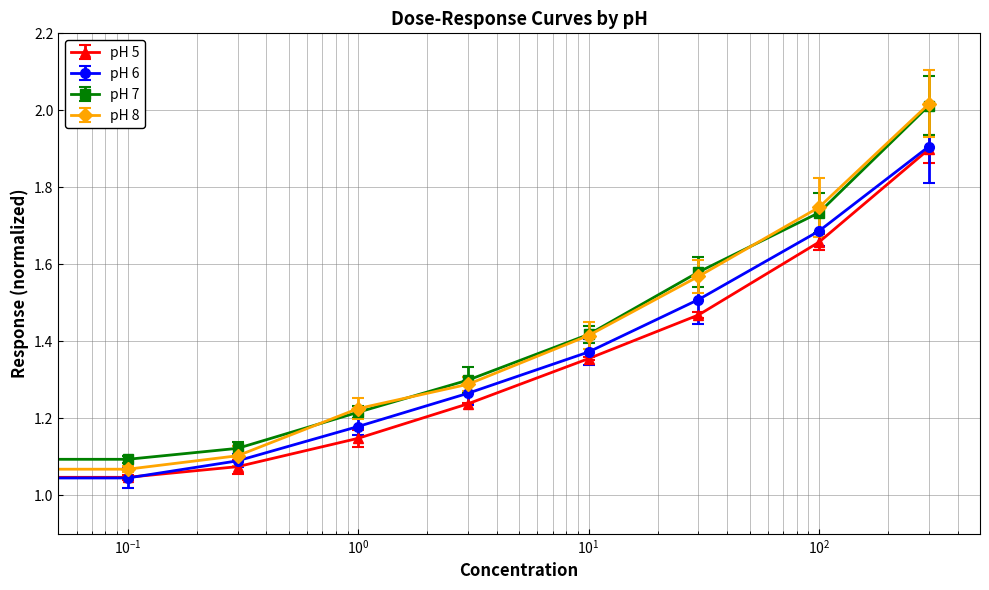

What is the highest value of the pH 5 series?

1.9